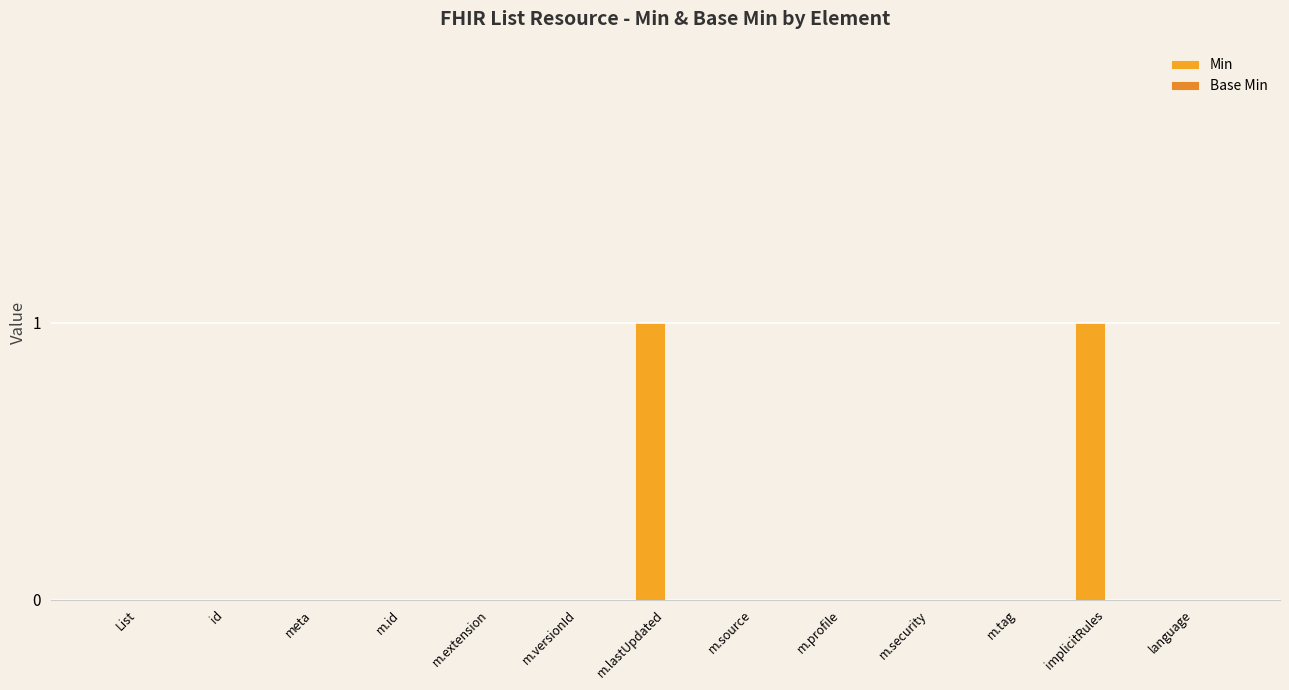

Are the bars horizontal?

No